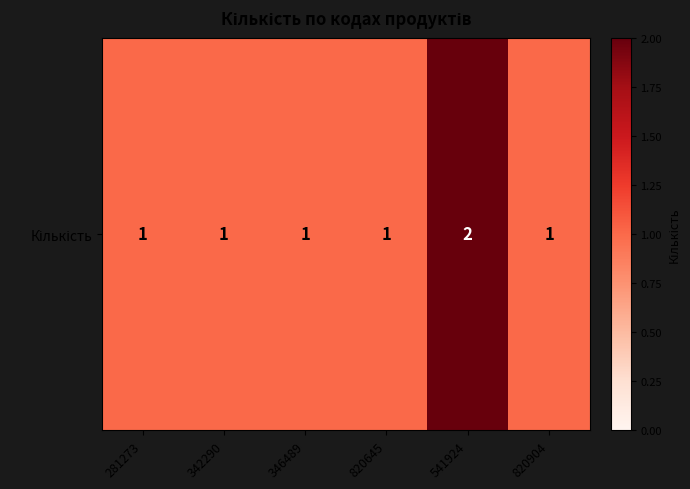

Is it true that the value at 820645 is 2?

False